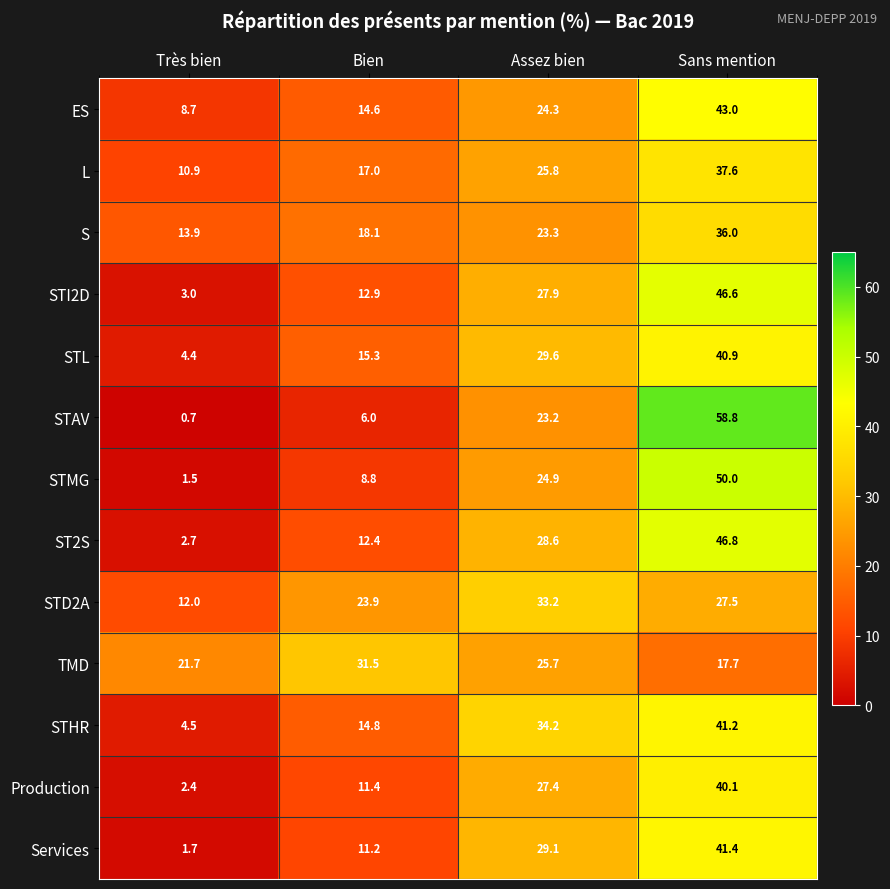

How many data points in STAV are above 23?

2